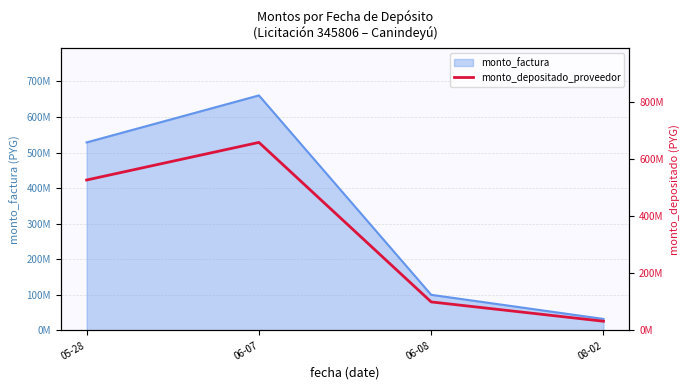

What is the value of the 3rd point from the left?

99636364